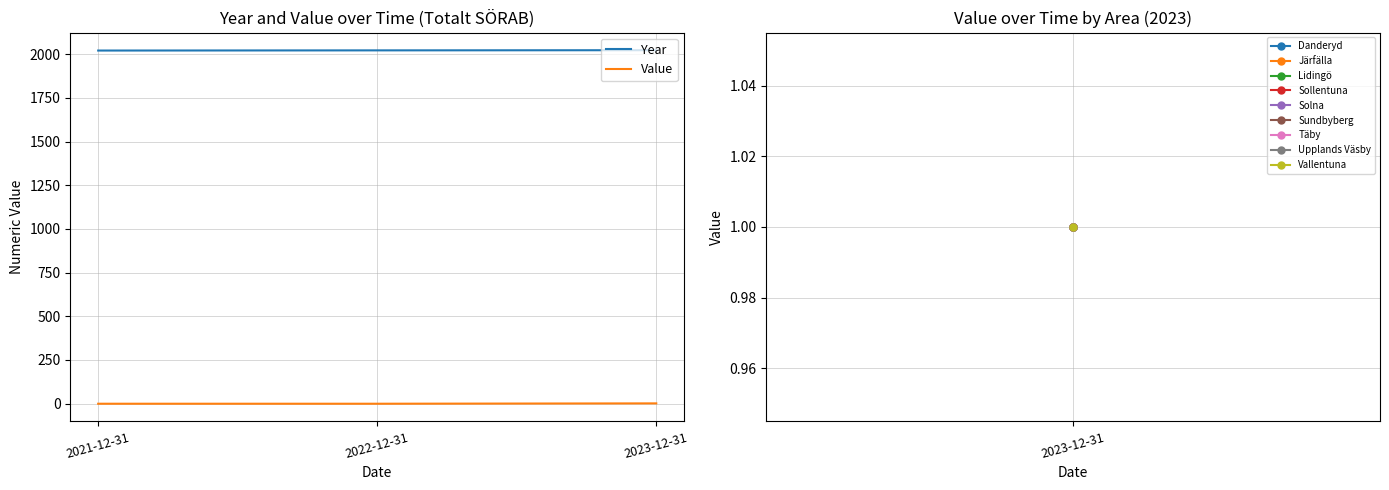

At 2022-12-31, list the series in order from largest to smallest.

Year, Value